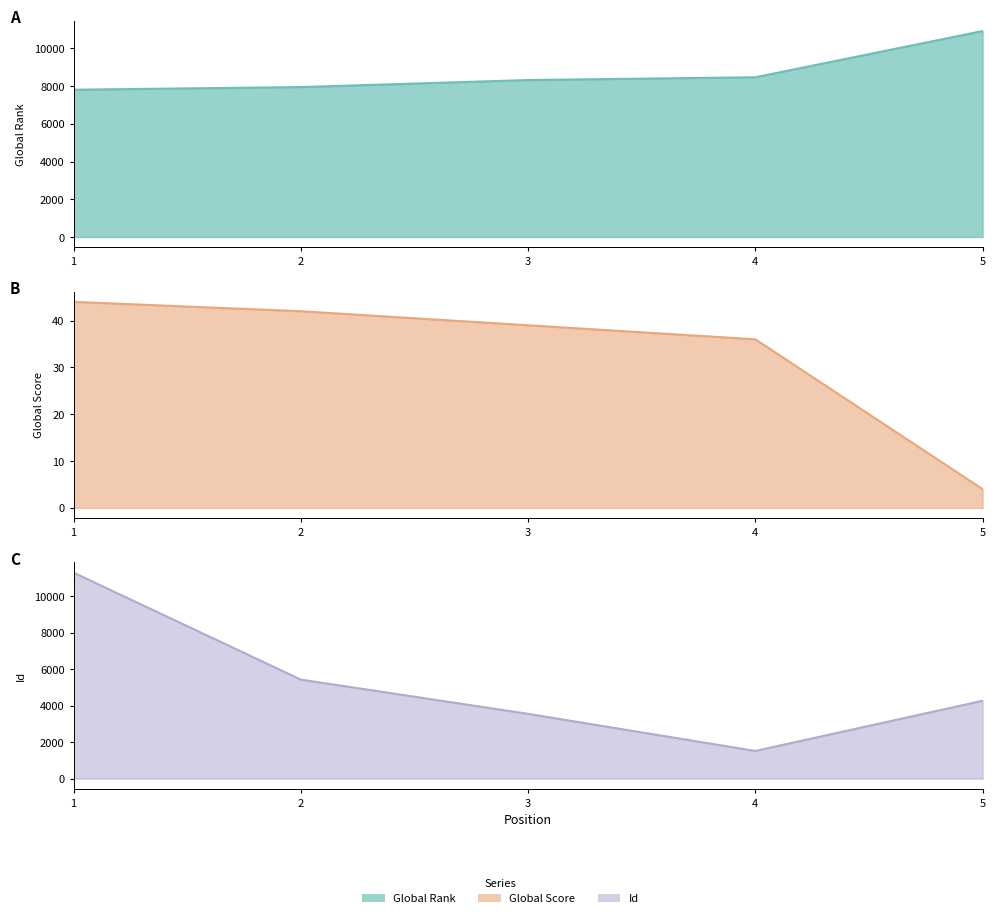

Is it true that Global Rank equals 7944 at 2?

True